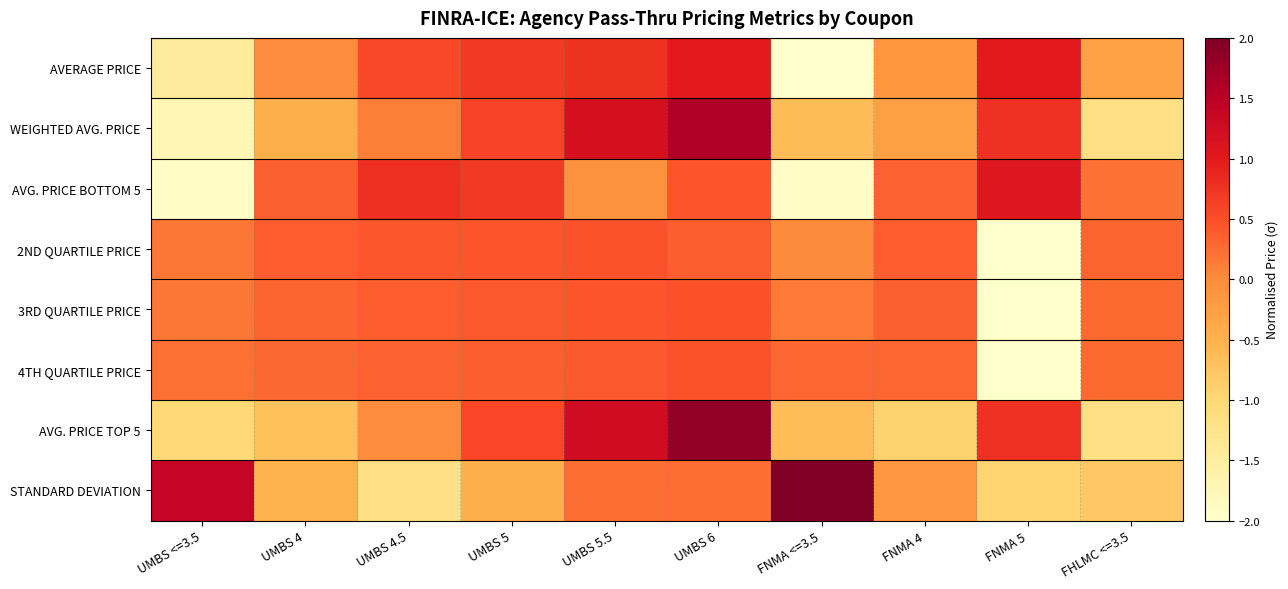

Reading left to right, extract all data points from this chart.

AVERAGE PRICE: UMBS <=3.5=-1.4	UMBS 4=-0.0	UMBS 4.5=0.6	UMBS 5=0.7	UMBS 5.5=0.8	UMBS 6=1.0	FNMA <=3.5=-2.1	FNMA 4=-0.1	FNMA 5=1.0	FHLMC <=3.5=-0.3
WEIGHTED AVG. PRICE: UMBS <=3.5=-1.7	UMBS 4=-0.5	UMBS 4.5=0.1	UMBS 5=0.6	UMBS 5.5=1.2	UMBS 6=1.6	FNMA <=3.5=-0.6	FNMA 4=-0.3	FNMA 5=0.8	FHLMC <=3.5=-1.2
AVG. PRICE BOTTOM 5: UMBS <=3.5=-1.9	UMBS 4=0.4	UMBS 4.5=0.8	UMBS 5=0.7	UMBS 5.5=-0.1	UMBS 6=0.4	FNMA <=3.5=-1.9	FNMA 4=0.3	FNMA 5=1.1	FHLMC <=3.5=0.2
2ND QUARTILE PRICE: UMBS <=3.5=0.2	UMBS 4=0.4	UMBS 4.5=0.4	UMBS 5=0.4	UMBS 5.5=0.5	UMBS 6=0.4	FNMA <=3.5=0.0	FNMA 4=0.4	FNMA 5=-3.0	FHLMC <=3.5=0.3
3RD QUARTILE PRICE: UMBS <=3.5=0.2	UMBS 4=0.3	UMBS 4.5=0.4	UMBS 5=0.4	UMBS 5.5=0.4	UMBS 6=0.5	FNMA <=3.5=0.1	FNMA 4=0.3	FNMA 5=-3.0	FHLMC <=3.5=0.3
4TH QUARTILE PRICE: UMBS <=3.5=0.2	UMBS 4=0.3	UMBS 4.5=0.3	UMBS 5=0.4	UMBS 5.5=0.4	UMBS 6=0.5	FNMA <=3.5=0.3	FNMA 4=0.3	FNMA 5=-3.0	FHLMC <=3.5=0.3
AVG. PRICE TOP 5: UMBS <=3.5=-1.0	UMBS 4=-0.7	UMBS 4.5=-0.0	UMBS 5=0.6	UMBS 5.5=1.3	UMBS 6=1.8	FNMA <=3.5=-0.6	FNMA 4=-0.9	FNMA 5=0.8	FHLMC <=3.5=-1.2
STANDARD DEVIATION: UMBS <=3.5=1.4	UMBS 4=-0.5	UMBS 4.5=-1.2	UMBS 5=-0.5	UMBS 5.5=0.2	UMBS 6=0.2	FNMA <=3.5=2.1	FNMA 4=-0.1	FNMA 5=-0.9	FHLMC <=3.5=-0.8